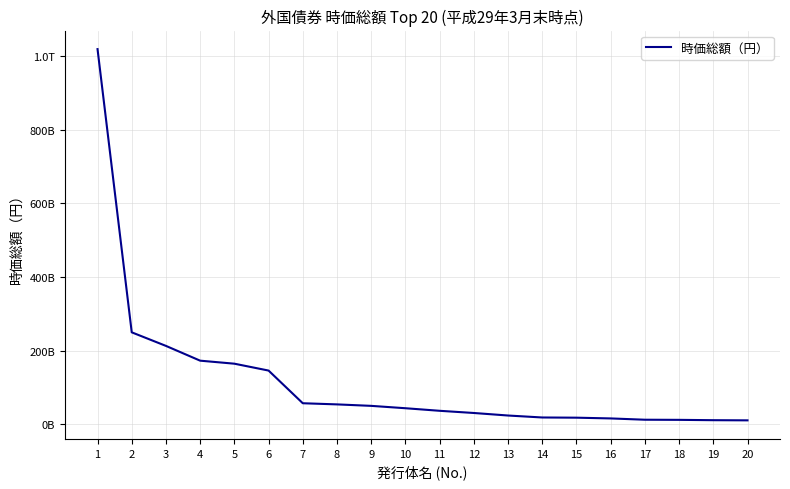

Does the chart have visible grid lines?

Yes